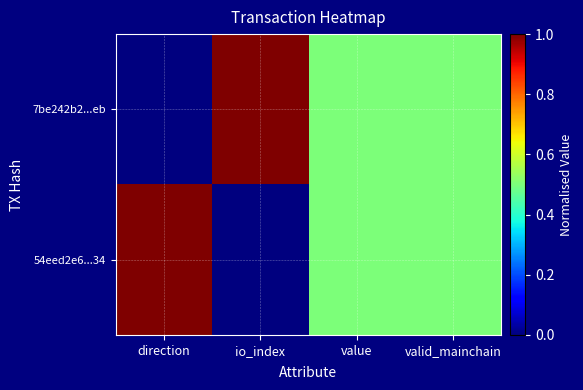

What is the greatest value displayed?

1.0